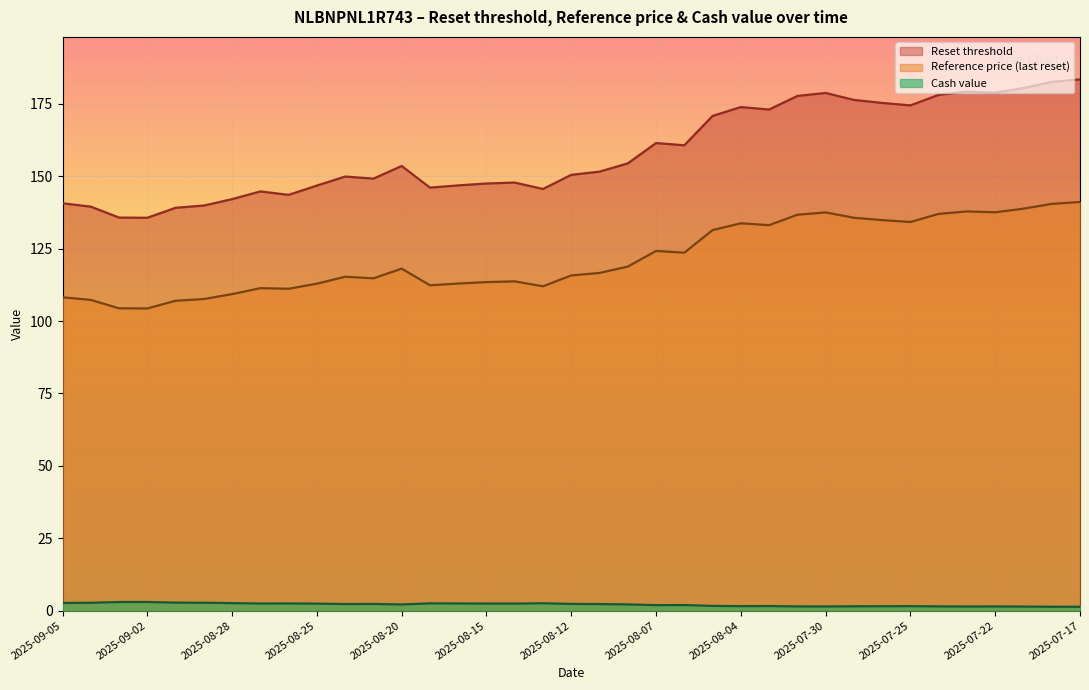

Is the value of Cash value at 2025-07-17 greater than the value of Reset threshold at 2025-09-02?

No